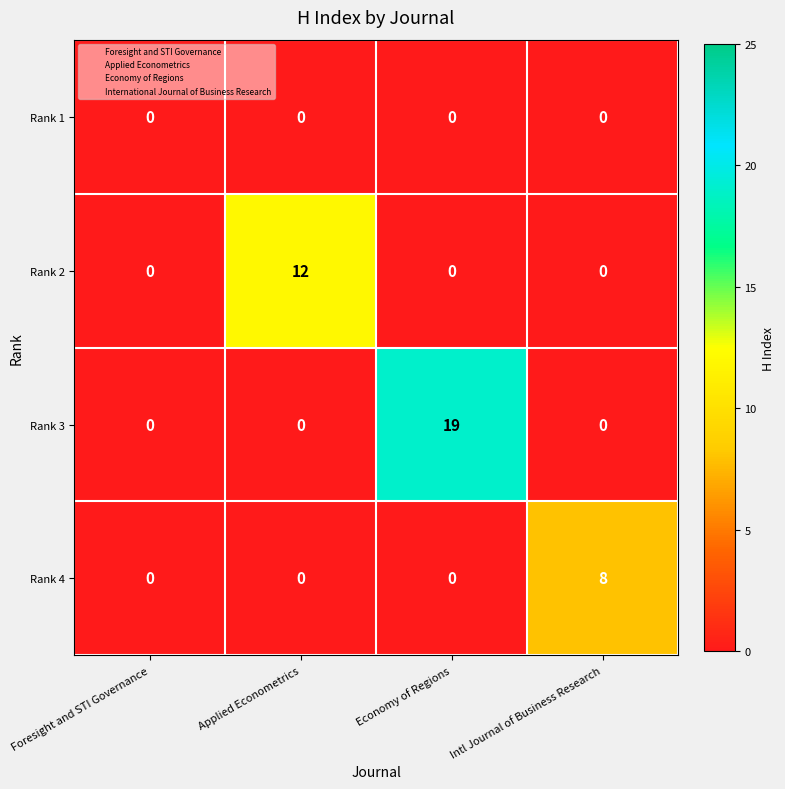

Which series has the largest total across all categories?

Rank 3